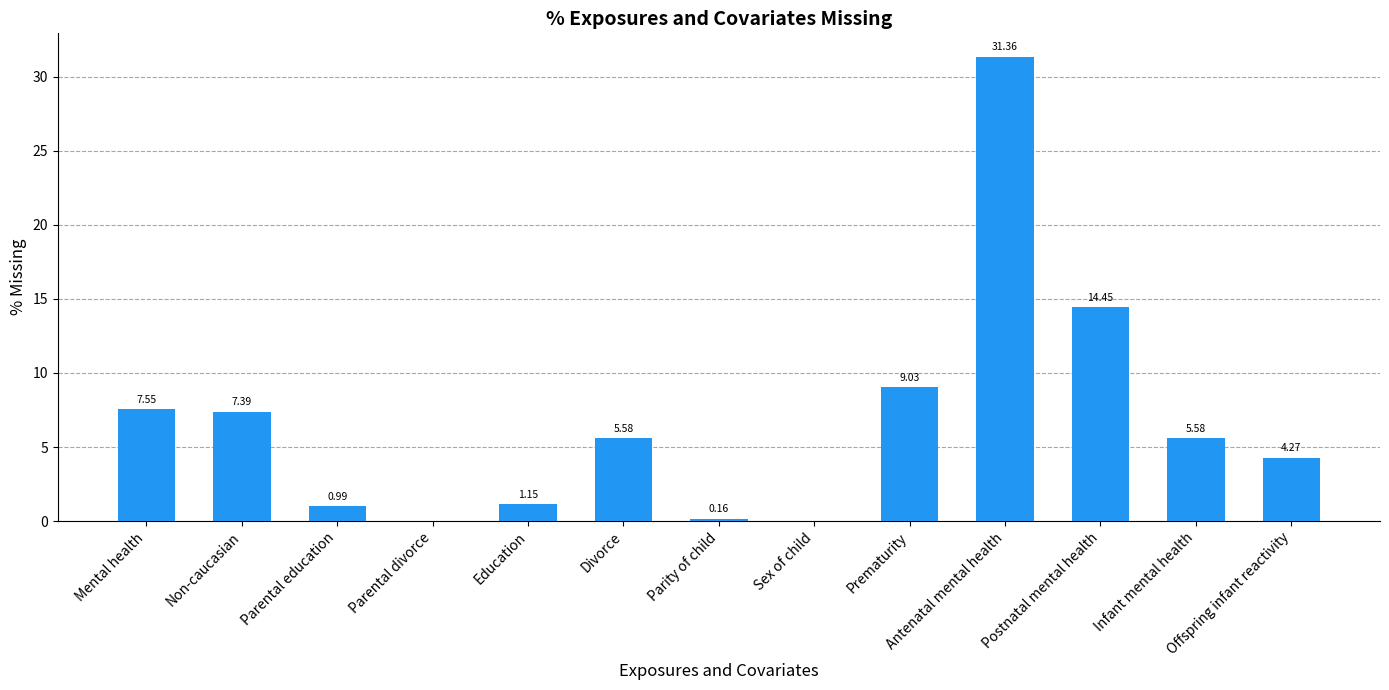

At which category does the chart reach its peak across all series?

Antenatal mental health